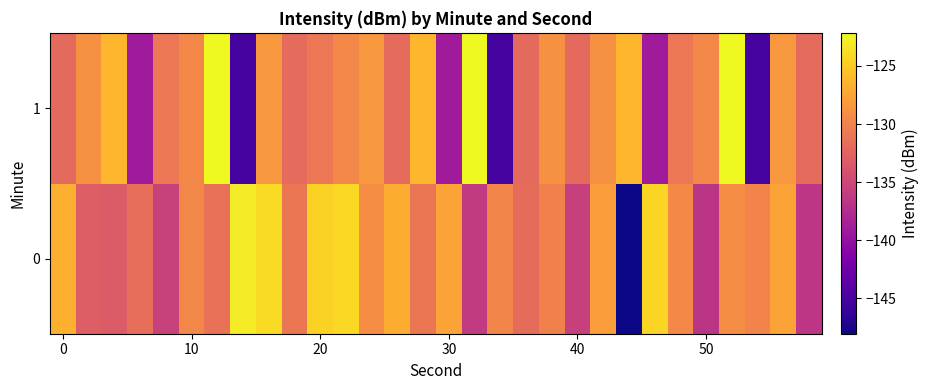

Reading left to right, list all the values displayed in this chart.

0: -126.6	-133.0	-133.2	-131.6	-135.5	-129.6	-131.4	-122.9	-123.9	-131.0	-124.6	-124.1	-129.2	-126.9	-131.0	-127.6	-136.2	-129.8	-131.8	-130.1	-135.7	-128.0	-148.0	-124.3	-129.4	-136.6	-129.2	-129.9	-127.6	-136.5
1: -132.0	-128.9	-126.3	-139.0	-130.9	-129.6	-122.2	-145.3	-128.4	-131.9	-130.9	-129.6	-128.4	-131.9	-126.3	-139.0	-122.2	-145.3	-132.0	-128.9	-132.0	-128.9	-126.3	-139.0	-130.9	-129.6	-122.2	-145.3	-128.4	-131.9